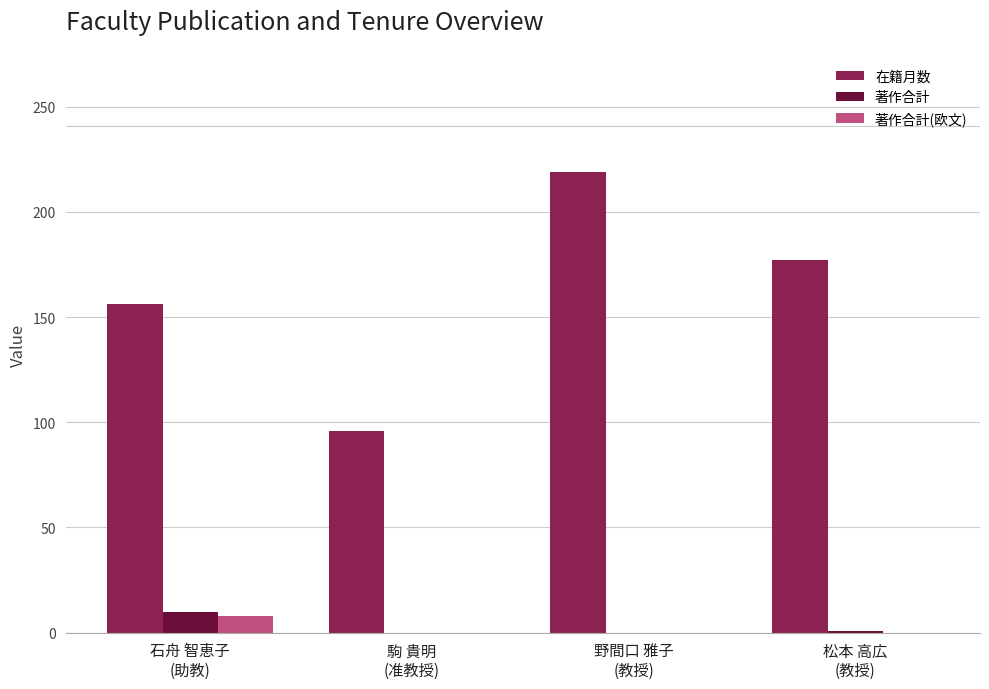

What is the sum of all 在籍月数 values?

648